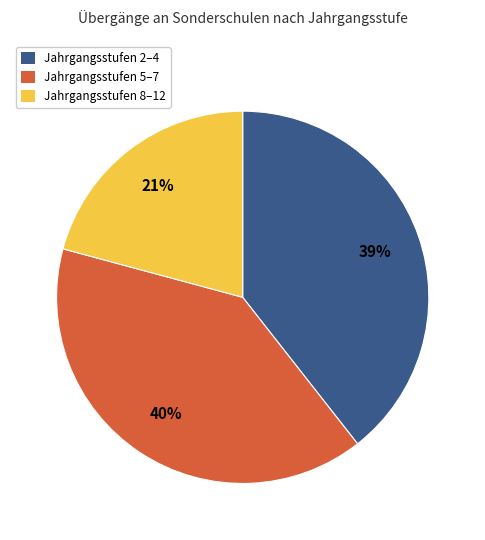

Is it true that Jahrgangsstufen 8–12 is 21% of the pie?

True